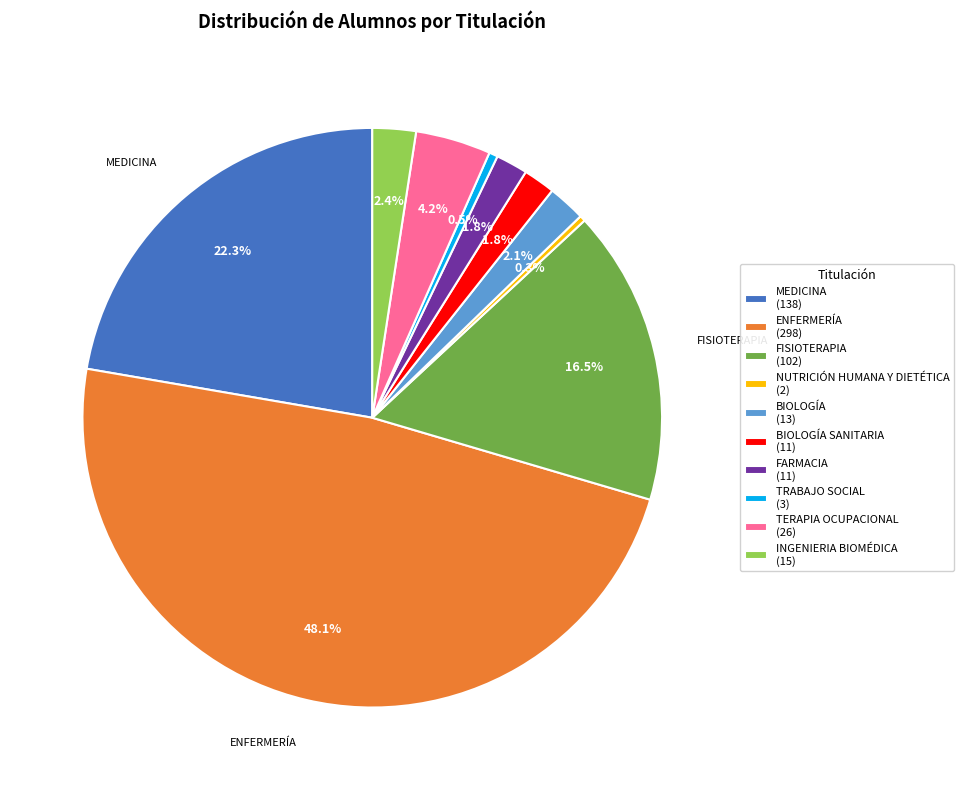

Which has a higher value, FARMACIA (11) or NUTRICIÓN HUMANA Y DIETÉTICA (2)?

FARMACIA (11)